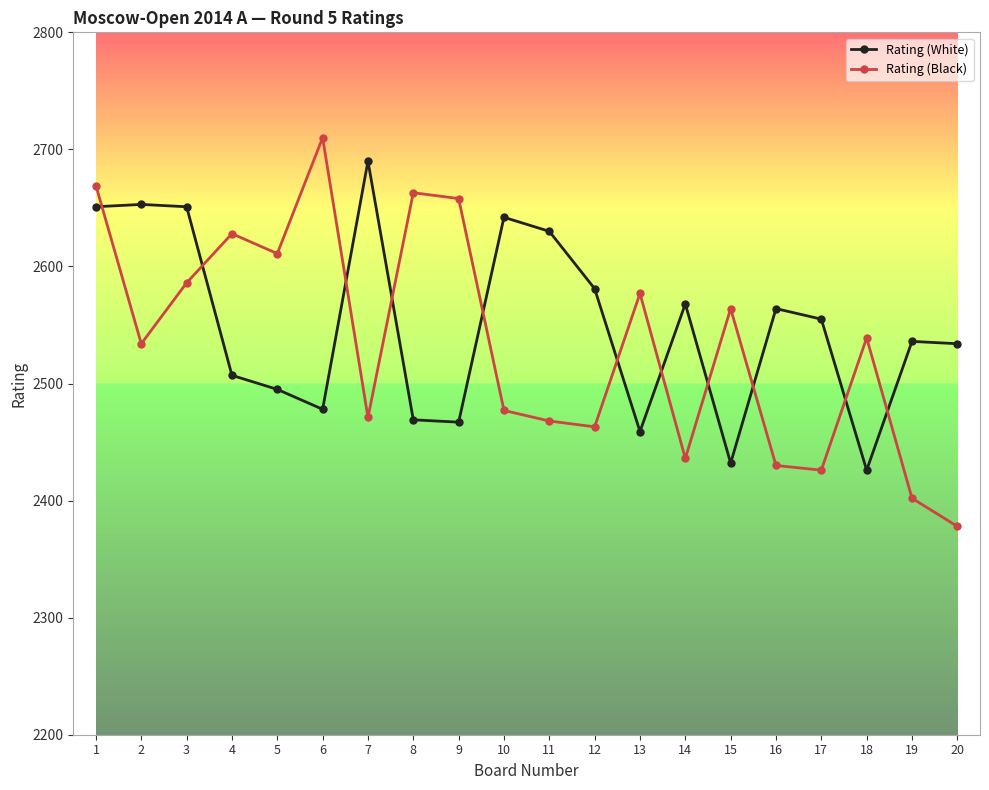

Between which two adjacent categories do Rating (White) and Rating (Black) first intersect?

1 and 2